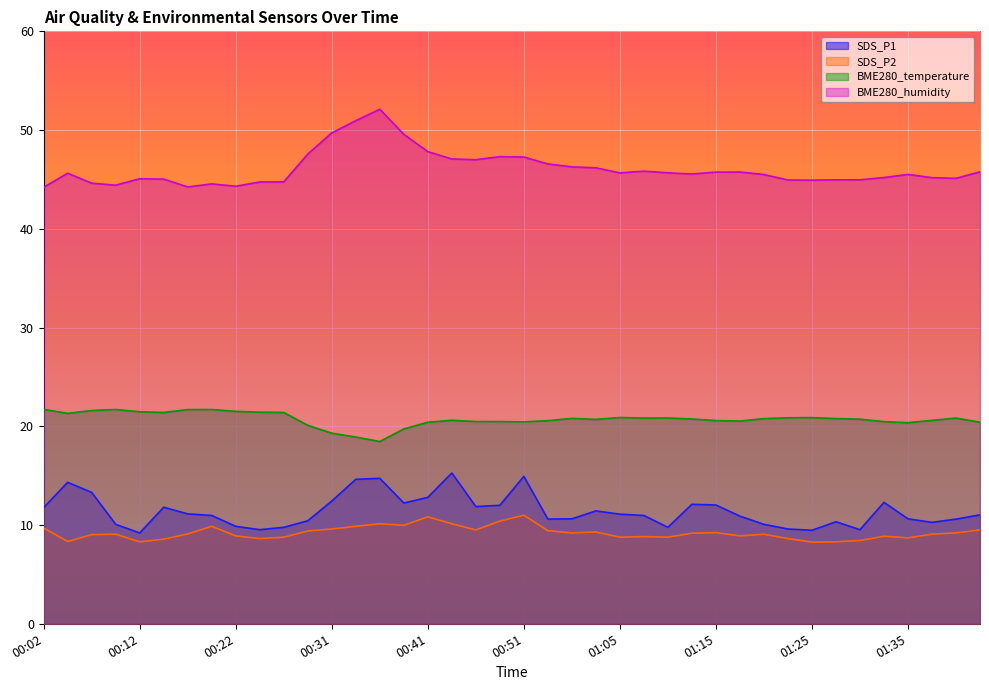

The value of BME280_humidity at 01:10 is 23.3. True or false?

False